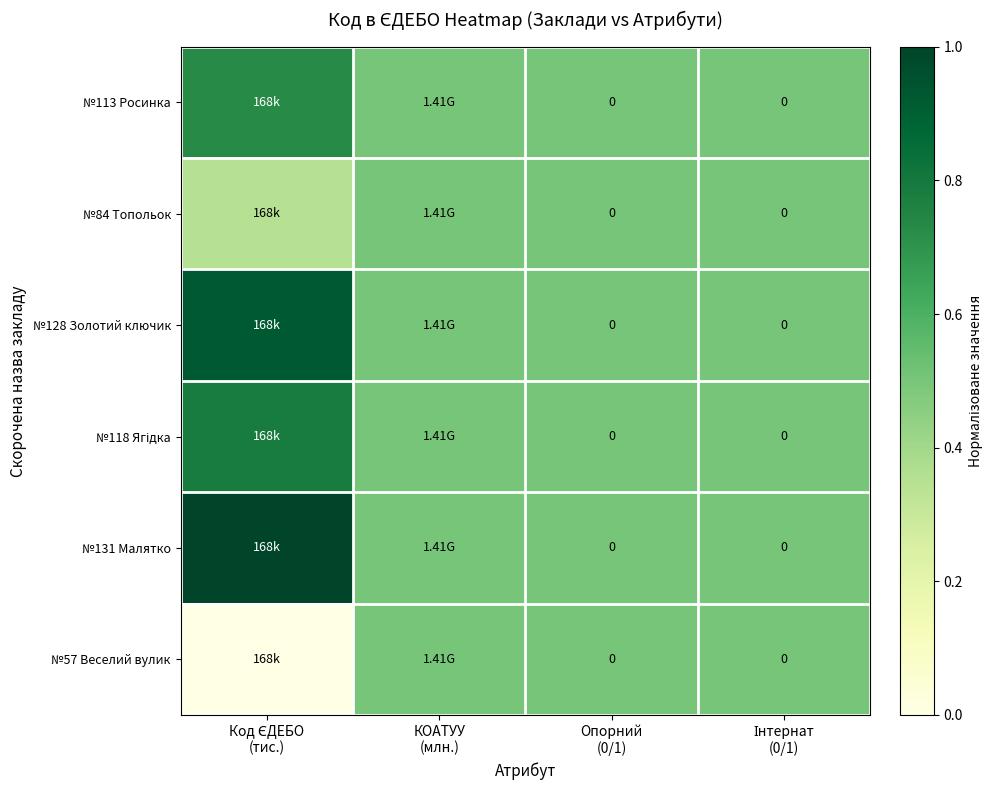

Which series has the largest total across all categories?

№131 Малятко